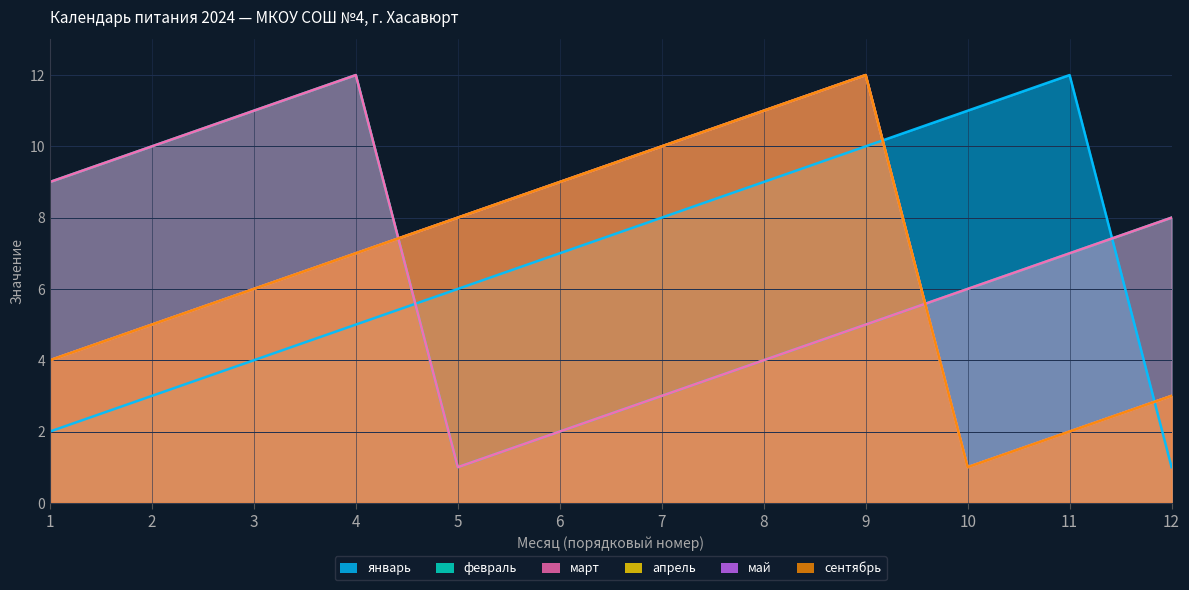

Rank the categories by сентябрь value from lowest to highest.

10, 11, 12, 1, 2, 3, 4, 5, 6, 7, 8, 9